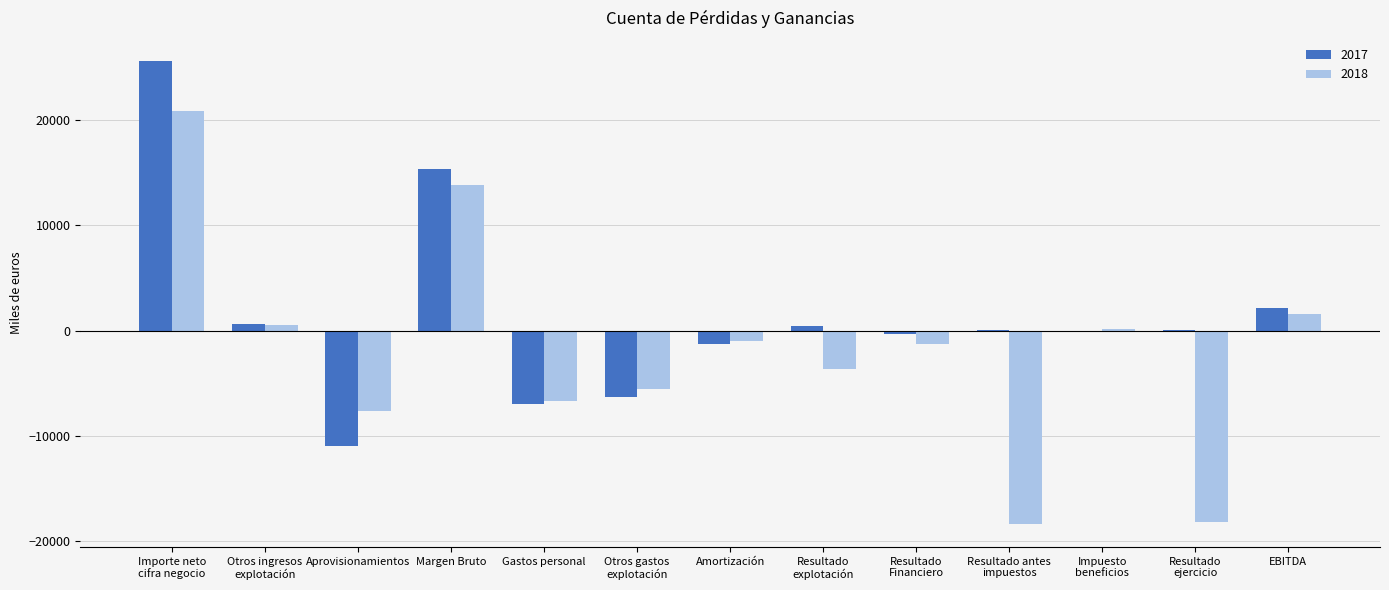

Does the chart contain stacked bars?

No